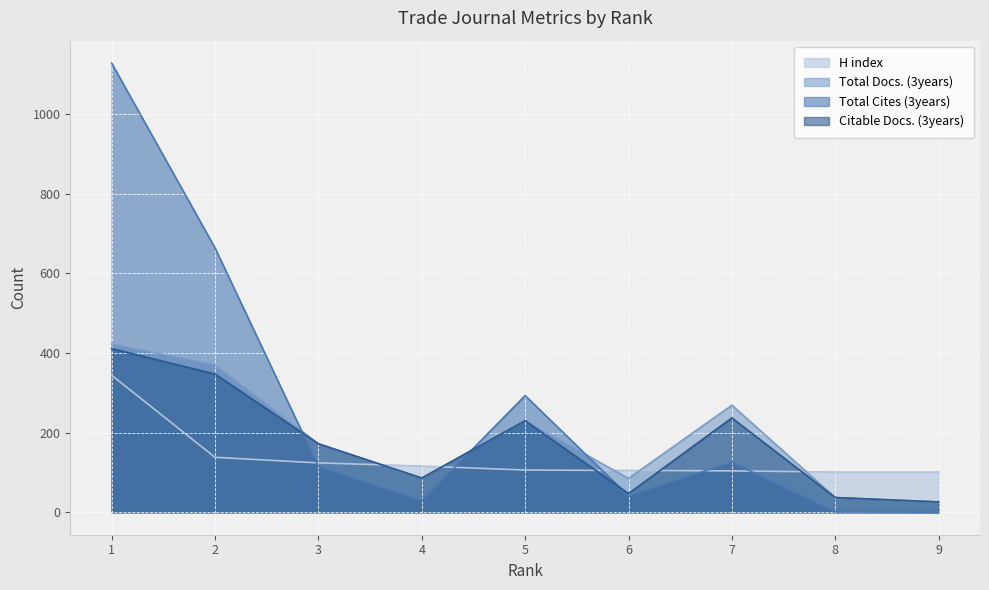

Reading left to right, extract all data points from this chart.

H index: 344	138	124	116	106	105	104	101	101
Total Docs. (3years): 423	370	172	86	230	85	269	37	26
Total Cites (3years): 1128	664	115	29	293	41	126	1	0
Citable Docs. (3years): 411	347	172	86	230	47	237	37	26